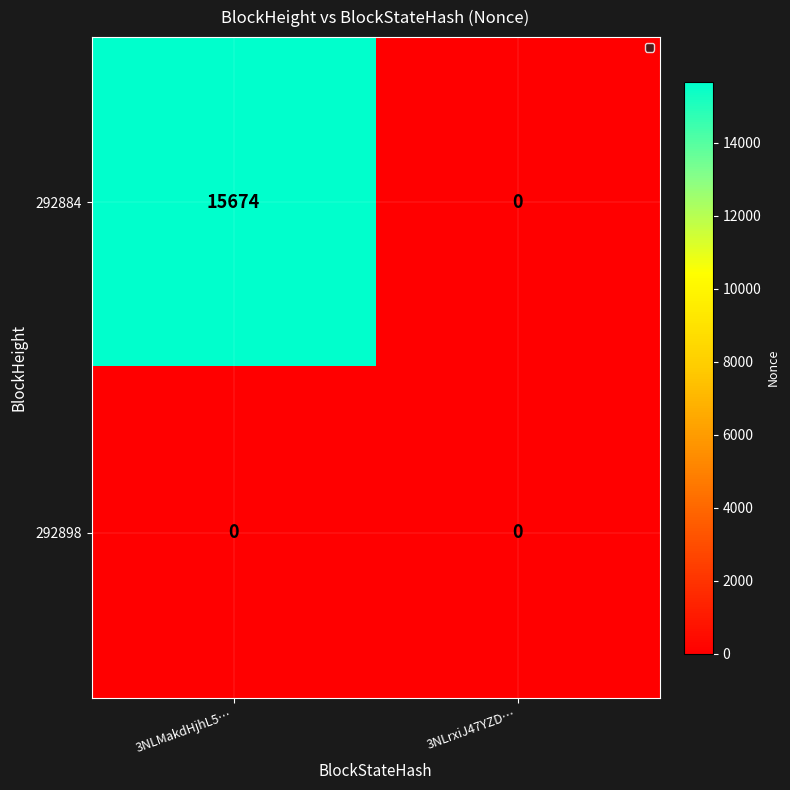

How many data points does each series have?

2